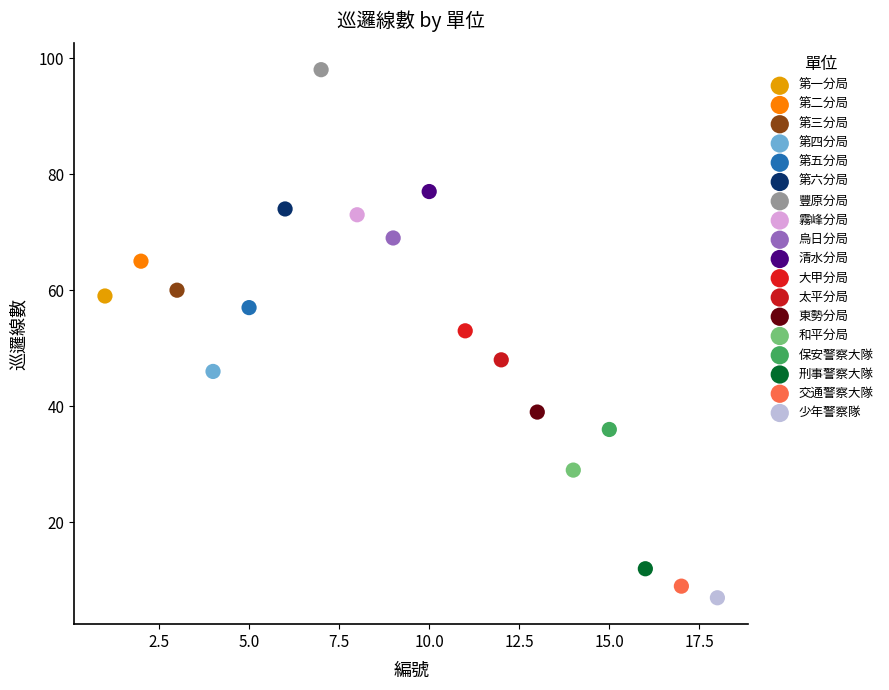

What are all the series names shown in the legend?

第一分局, 第二分局, 第三分局, 第四分局, 第五分局, 第六分局, 豐原分局, 霧峰分局, 烏日分局, 清水分局, 大甲分局, 太平分局, 東勢分局, 和平分局, 保安警察大隊, 刑事警察大隊, 交通警察大隊, 少年警察隊